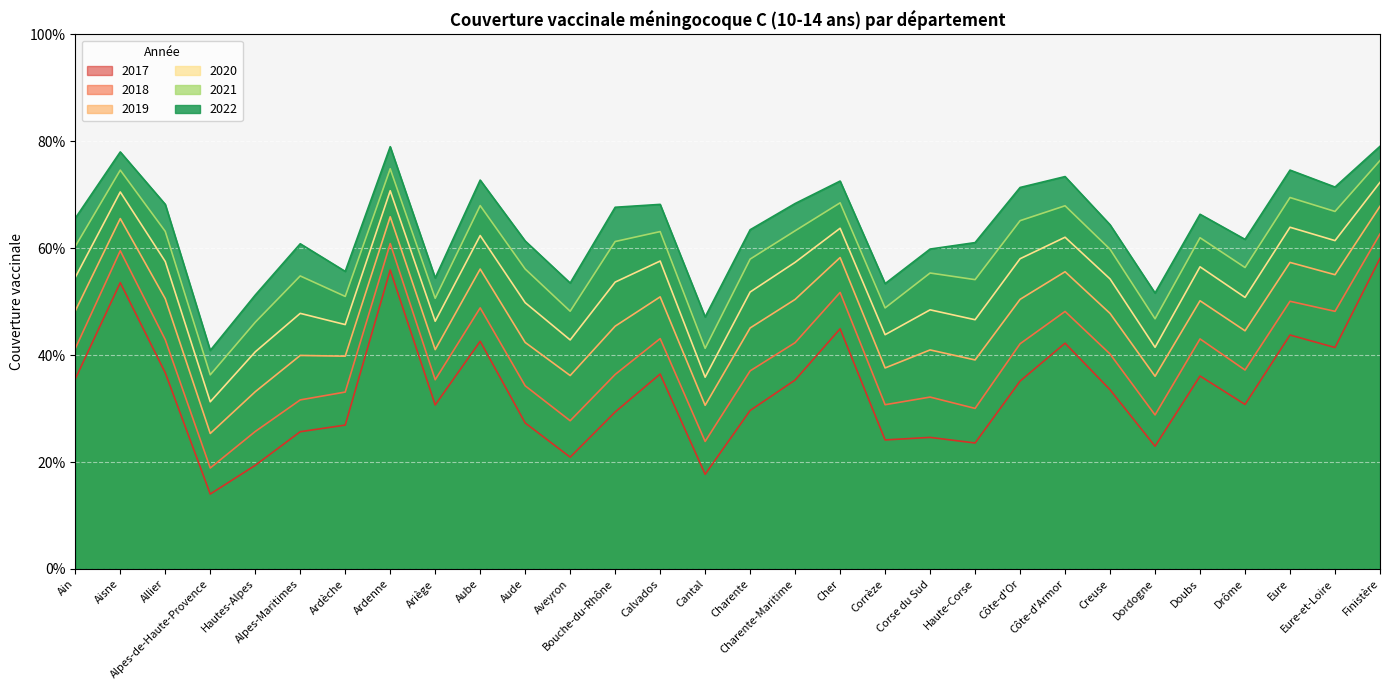

Which category has the highest value in the 2022 series?

Finistère